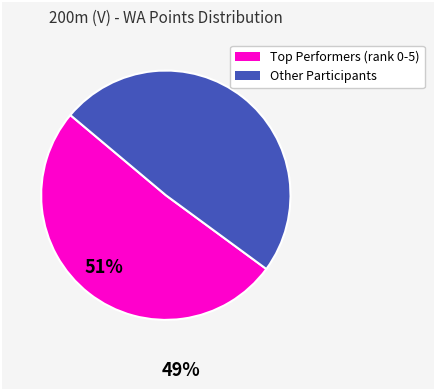

How many slices are in this pie chart?

2